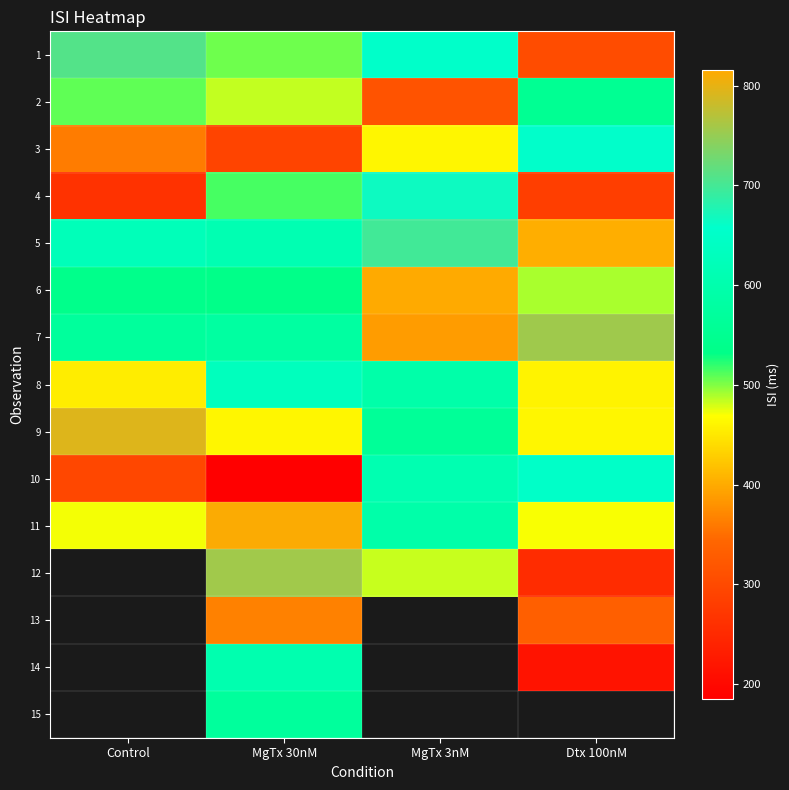

What is the average value of the 4 series?

431.1